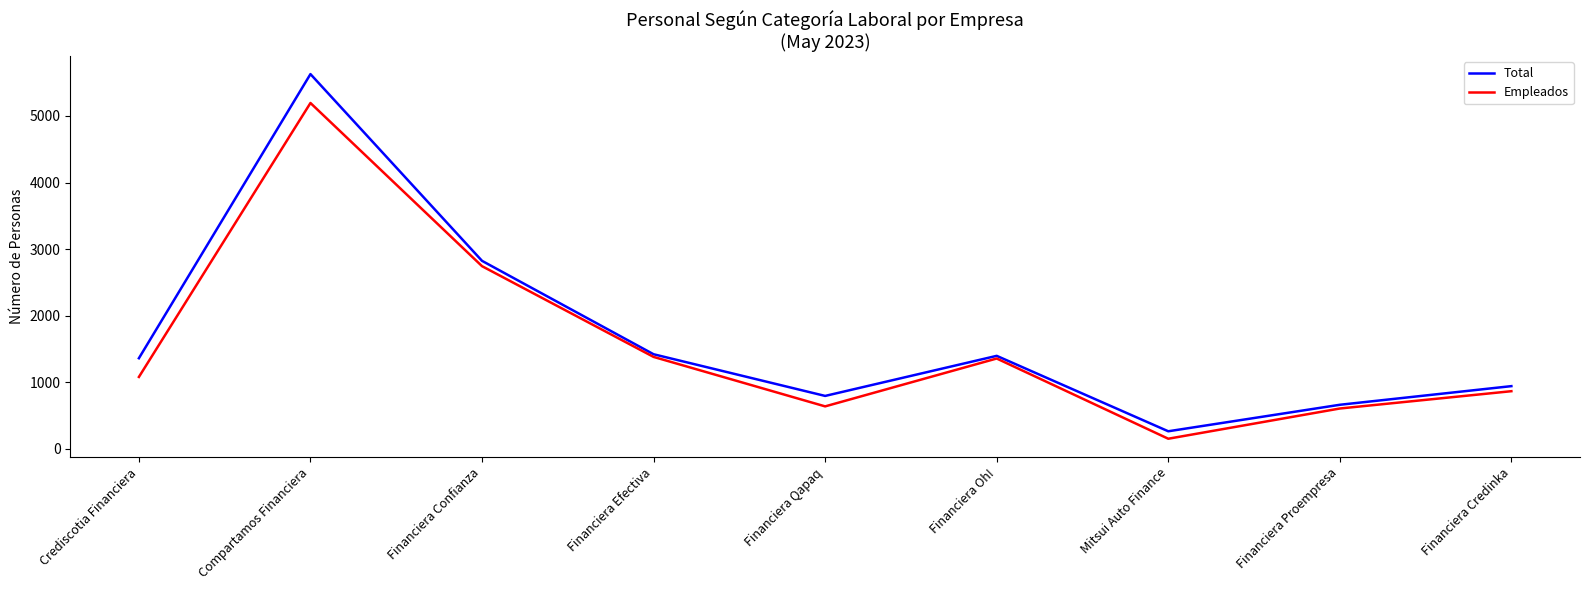

Where is Empleados nearest to the value 2673?

Financiera Confianza